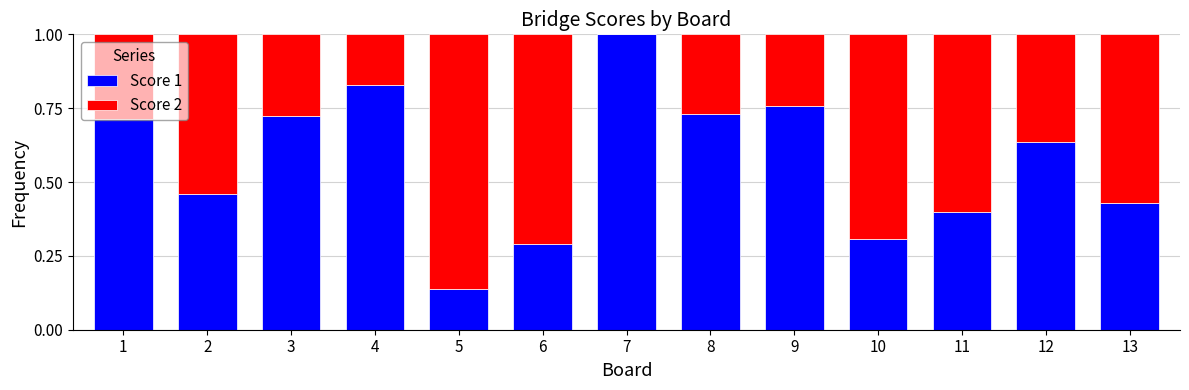

The value of Score 1 at 4 is 0.5. True or false?

False